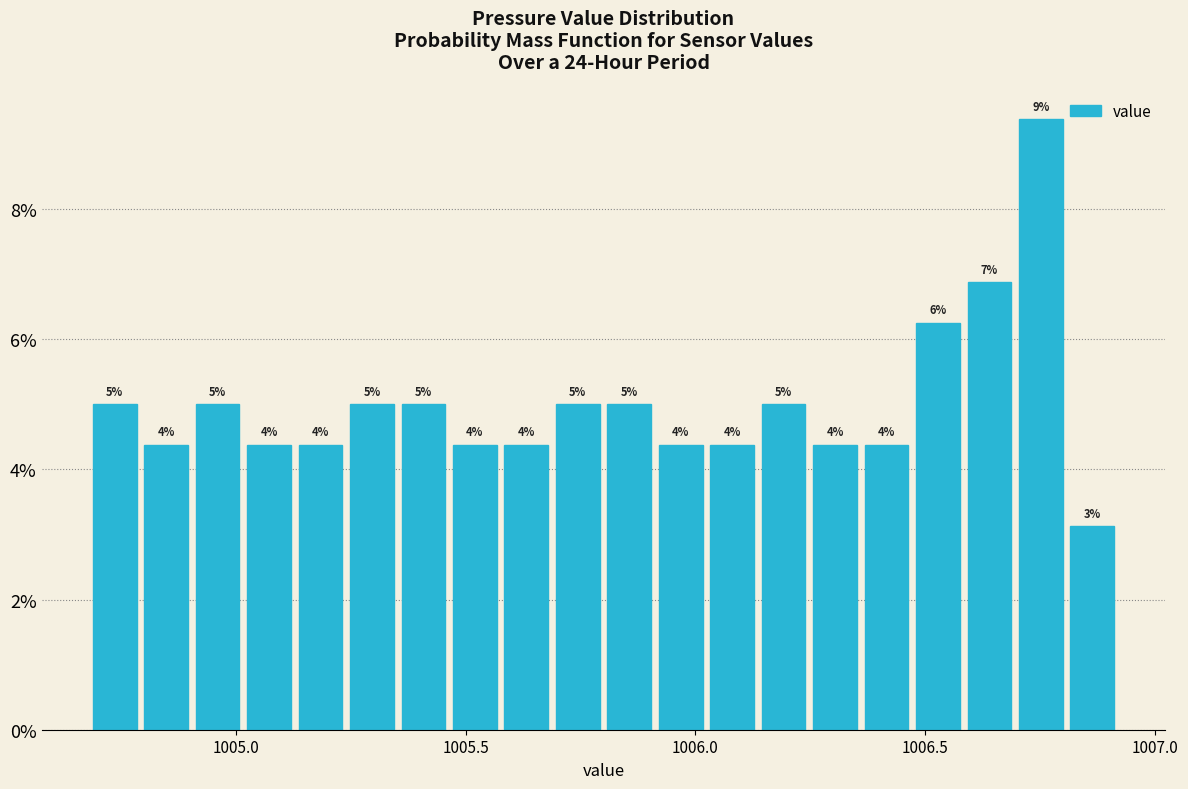

Read against the x-axis, roughly where is the centre of the tallest bar?

1006.75